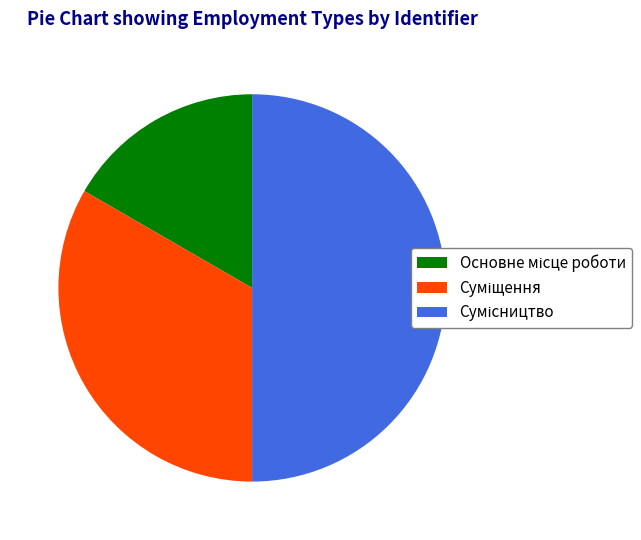

What is the smallest slice in the pie chart?

Основне місце роботи